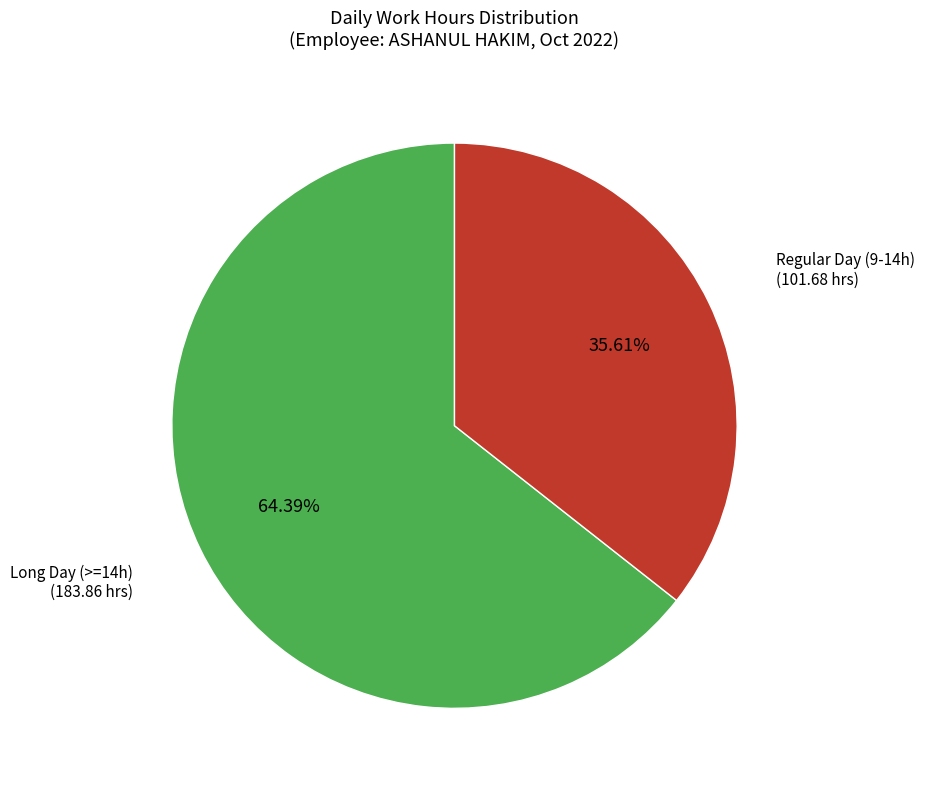

Which slice represents more than half of the pie?

Long Day (>=14h)